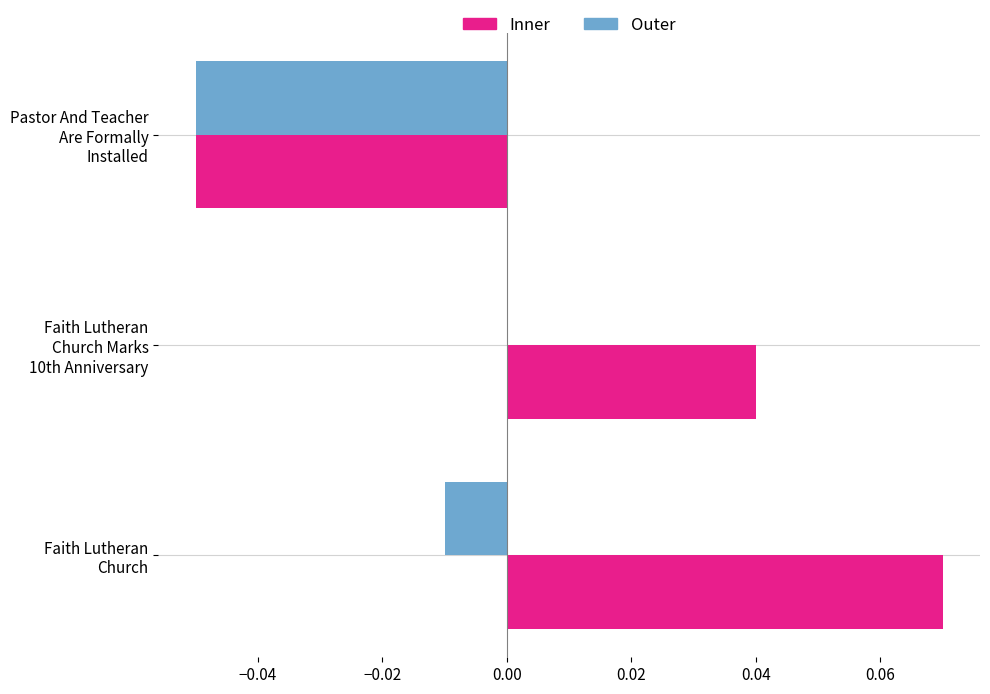

Which category has the highest value in the Outer series?

Faith Lutheran
Church Marks
10th Anniversary